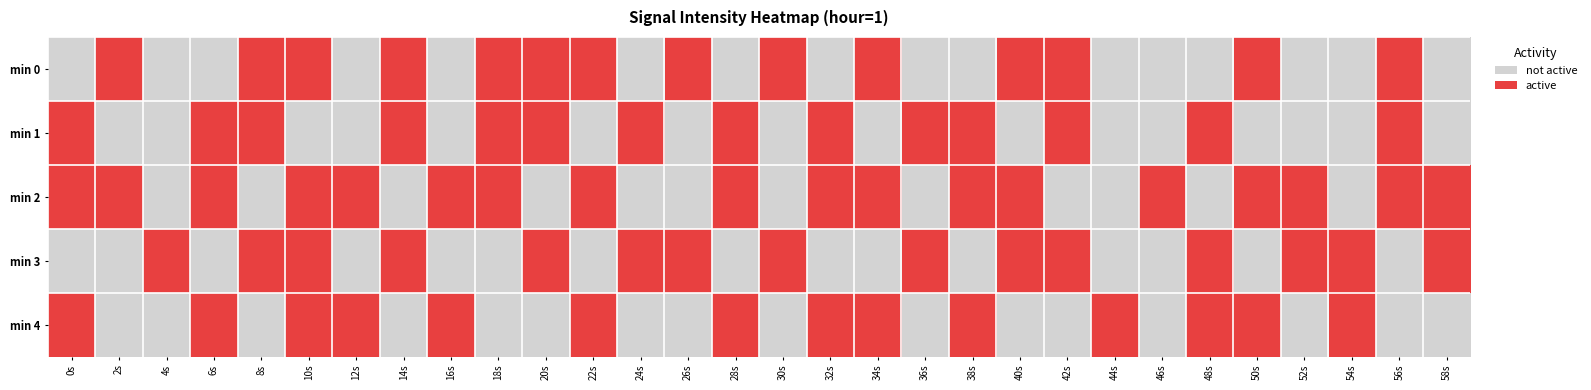

Reading left to right, transcribe all the data shown in this chart.

min 0: 0s=-125.8	2s=-116.9	4s=-123.8	6s=-125.4	8s=-120.0	10s=-116.8	12s=-136.2	14s=-121.2	16s=-125.9	18s=-114.7	20s=-116.1	22s=-117.5	24s=-143.8	26s=-117.8	28s=-131.9	30s=-120.0	32s=-127.5	34s=-120.5	36s=-126.4	38s=-123.0	40s=-118.4	42s=-119.8	44s=-121.9	46s=-128.6	48s=-122.0	50s=-120.2	52s=-127.1	54s=-123.7	56s=-118.8	58s=-134.2
min 1: 0s=-114.4	2s=-121.9	4s=-126.9	6s=-118.7	8s=-115.3	10s=-130.0	12s=-122.9	14s=-121.3	16s=-126.9	18s=-120.7	20s=-119.5	22s=-122.1	24s=-118.3	26s=-125.6	28s=-117.8	30s=-123.4	32s=-119.2	34s=-128.7	36s=-121.5	38s=-116.9	40s=-124.3	42s=-120.8	44s=-127.1	46s=-122.6	48s=-118.4	50s=-125.9	52s=-121.7	54s=-126.2	56s=-119.3	58s=-123.8
min 2: 0s=-120.1	2s=-117.5	4s=-124.8	6s=-119.6	8s=-126.3	10s=-121.4	12s=-118.7	14s=-125.2	16s=-120.9	18s=-116.8	20s=-123.5	22s=-119.1	24s=-127.6	26s=-122.3	28s=-118.0	30s=-124.7	32s=-120.4	34s=-117.2	36s=-125.5	38s=-121.1	40s=-119.8	42s=-126.0	44s=-122.7	46s=-118.3	48s=-124.1	50s=-120.6	52s=-117.9	54s=-125.8	56s=-121.3	58s=-118.6
min 3: 0s=-125.4	2s=-121.8	4s=-118.2	6s=-124.6	8s=-120.3	10s=-117.7	12s=-123.9	14s=-119.5	16s=-126.8	18s=-122.4	20s=-119.0	22s=-125.3	24s=-120.7	26s=-117.4	28s=-124.0	30s=-120.5	32s=-127.8	34s=-122.1	36s=-118.8	38s=-125.6	40s=-121.2	42s=-119.7	44s=-126.1	46s=-122.8	48s=-118.5	50s=-124.2	52s=-120.9	54s=-117.6	56s=-125.7	58s=-121.5
min 4: 0s=-119.3	2s=-126.6	4s=-122.0	6s=-118.4	8s=-125.1	10s=-120.8	12s=-117.1	14s=-123.7	16s=-119.4	18s=-127.0	20s=-122.6	22s=-118.9	24s=-125.4	26s=-121.7	28s=-118.1	30s=-124.5	32s=-120.2	34s=-117.8	36s=-124.3	38s=-120.0	40s=-127.3	42s=-122.9	44s=-119.6	46s=-125.8	48s=-121.4	50s=-118.2	52s=-124.7	54s=-120.3	56s=-127.6	58s=-122.2